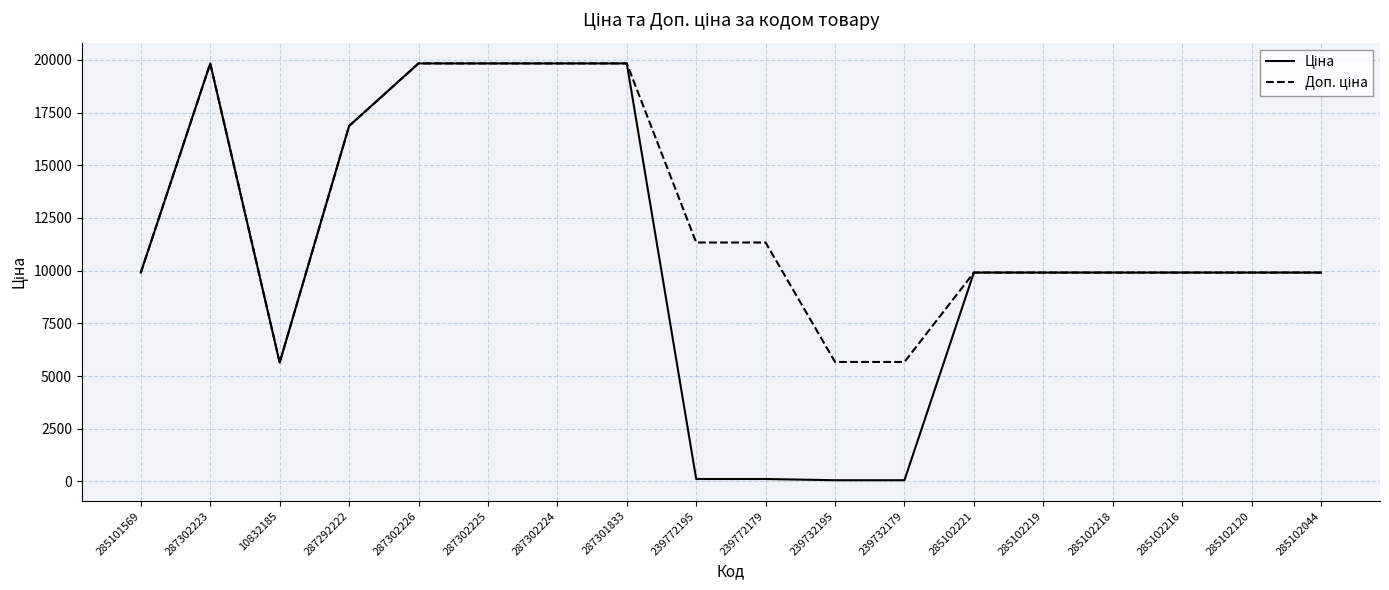

What is the total value across all series at 287292222?

33726.3